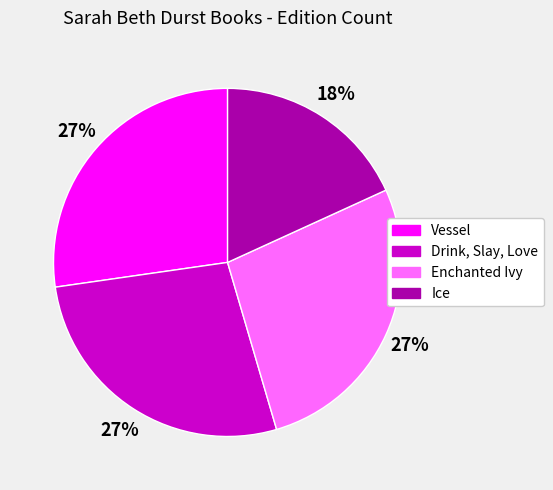

What is the smallest slice in the pie chart?

Ice